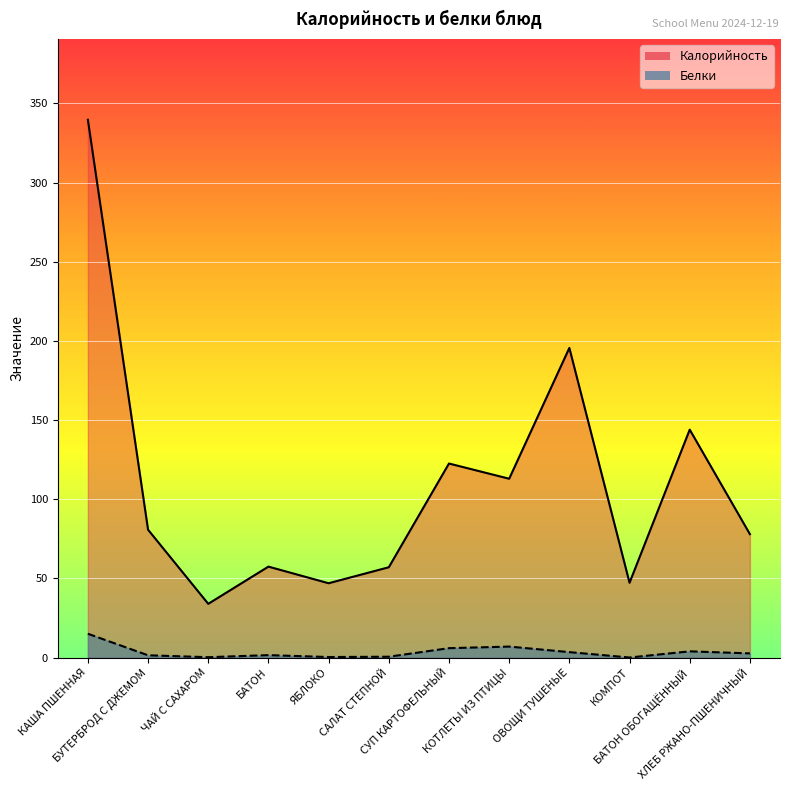

What is the spread (max minus min) of values at ЧАЙ С САХАРОМ?

33.7